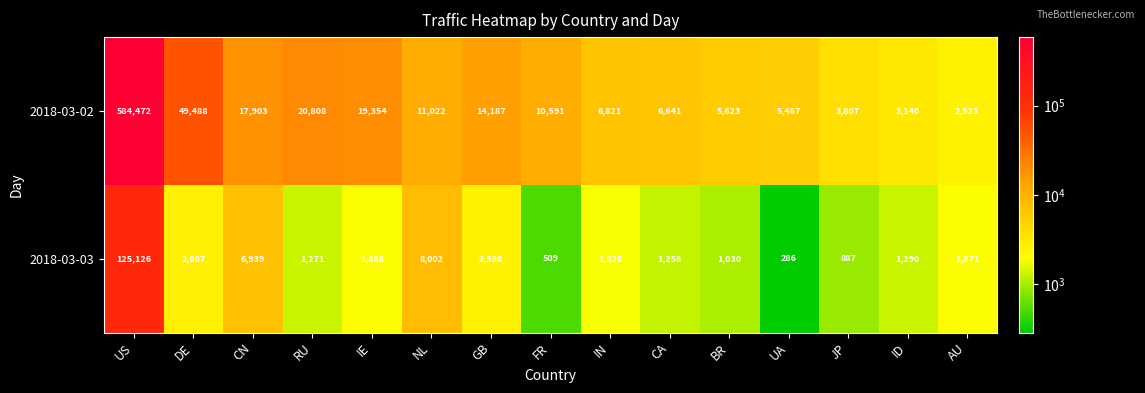

Rank the series at ID from highest to lowest value.

2018-03-02, 2018-03-03